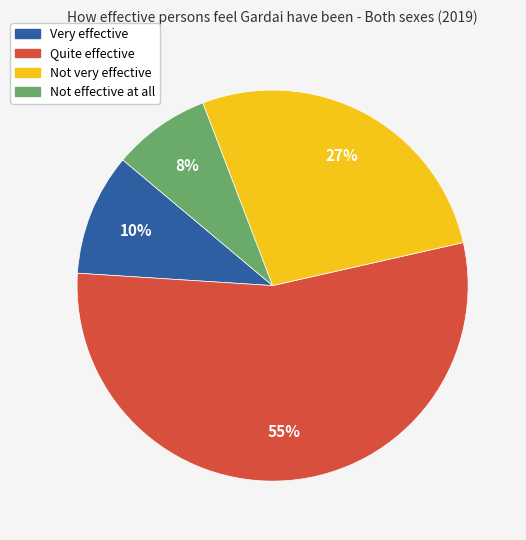

Combined, do Very effective and Not very effective account for over 50%?

No